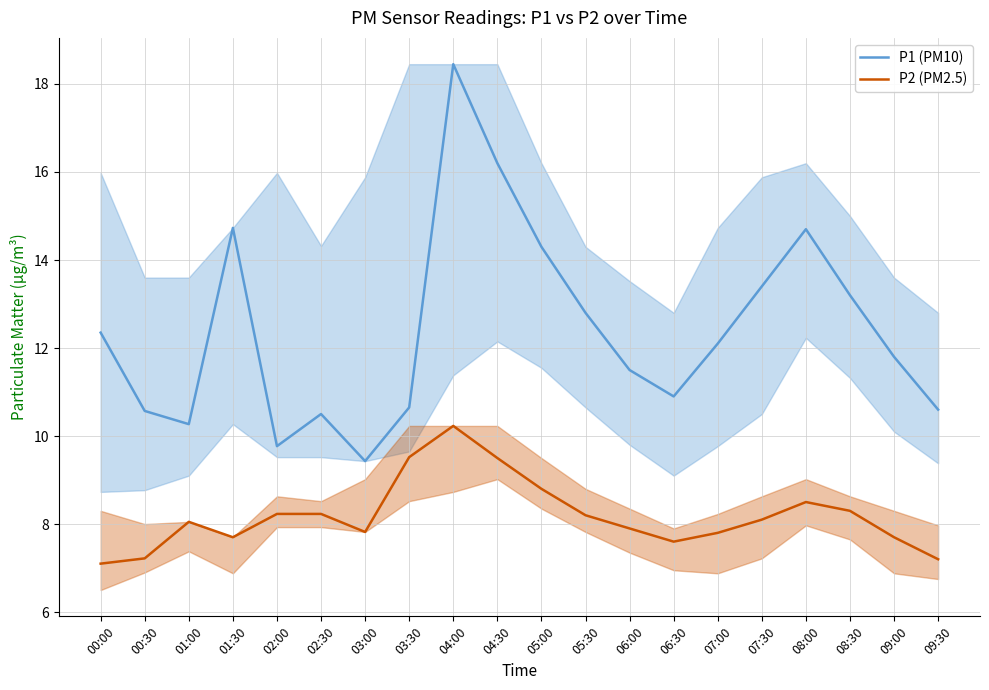

List the series in order of their overall mean, lowest first.

P2 (PM2.5), P1 (PM10)